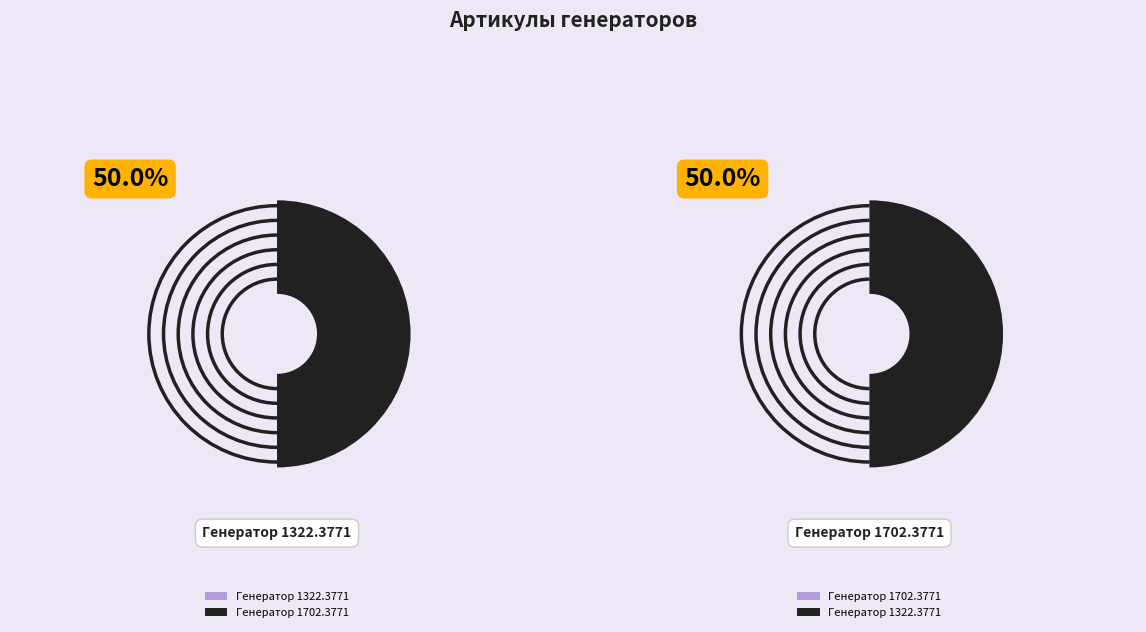

Which has a higher value, Генератор 1322.3771 or Генератор 1702.3771?

Генератор 1702.3771